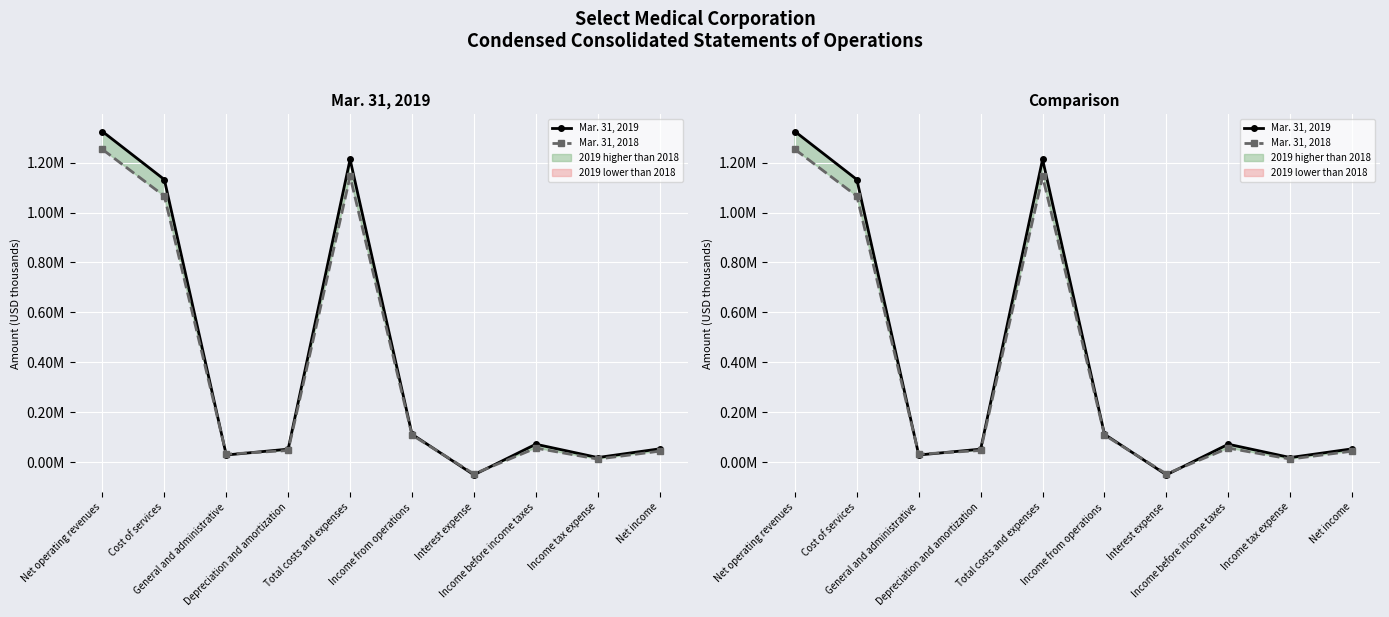

At which label is Mar. 31, 2019 closest to 636910?

Cost of services